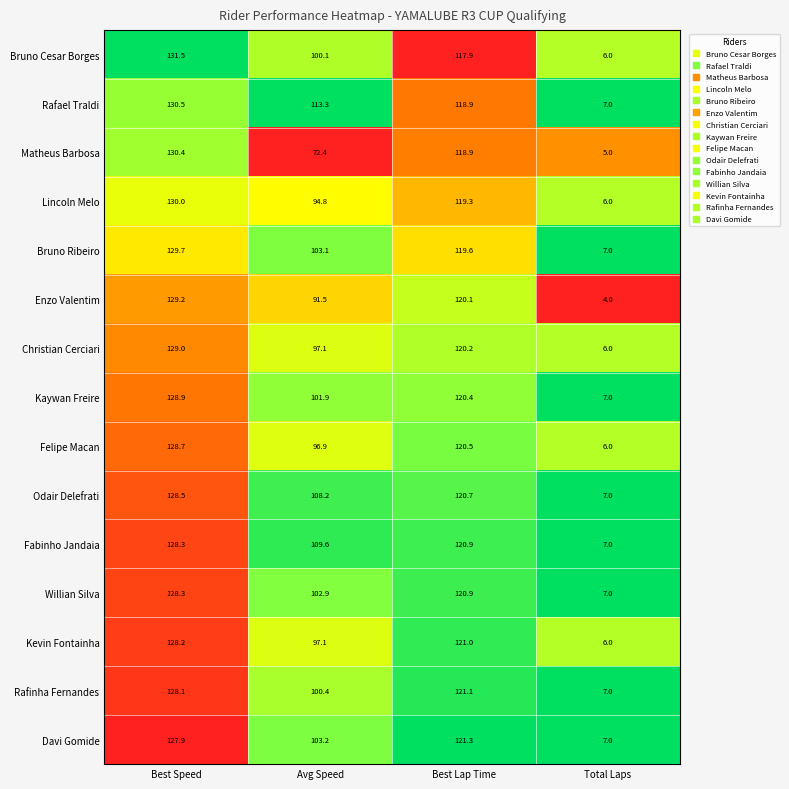

What is the maximum value shown in the chart?

131.5